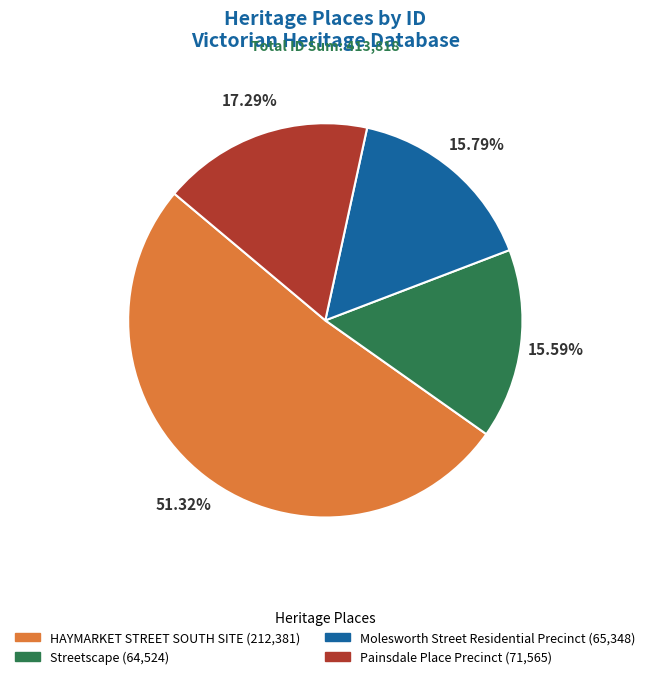

How many slices are in this pie chart?

4